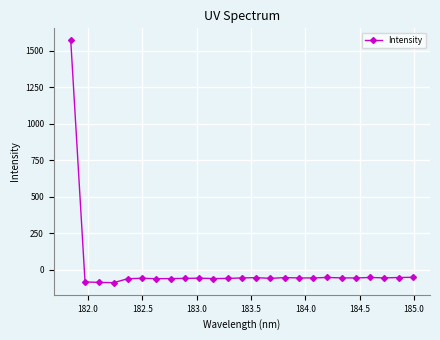

What is the maximum value shown in the chart?

1570.0